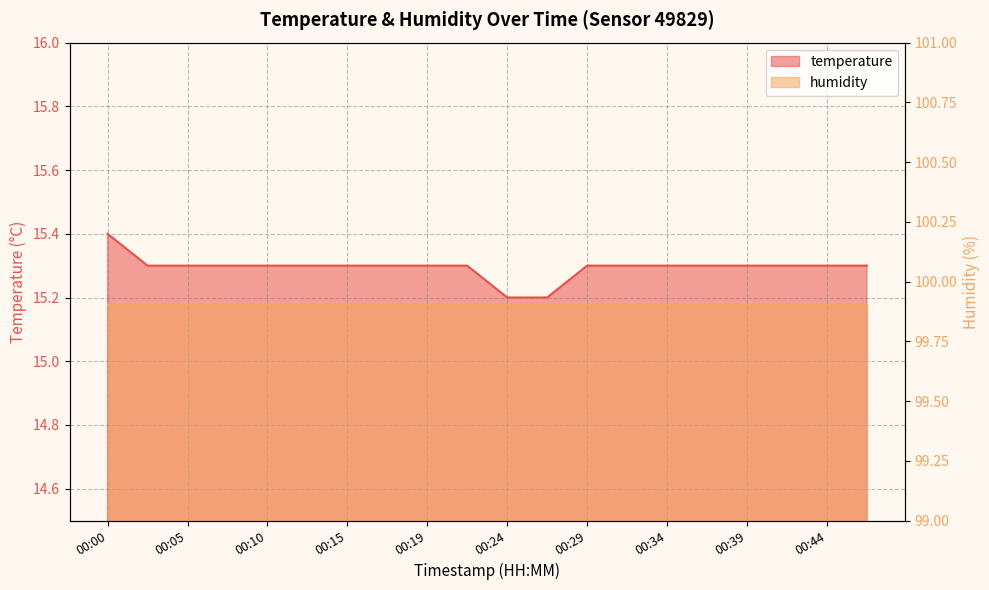

Between 00:17 and 00:15, which is larger?

00:17